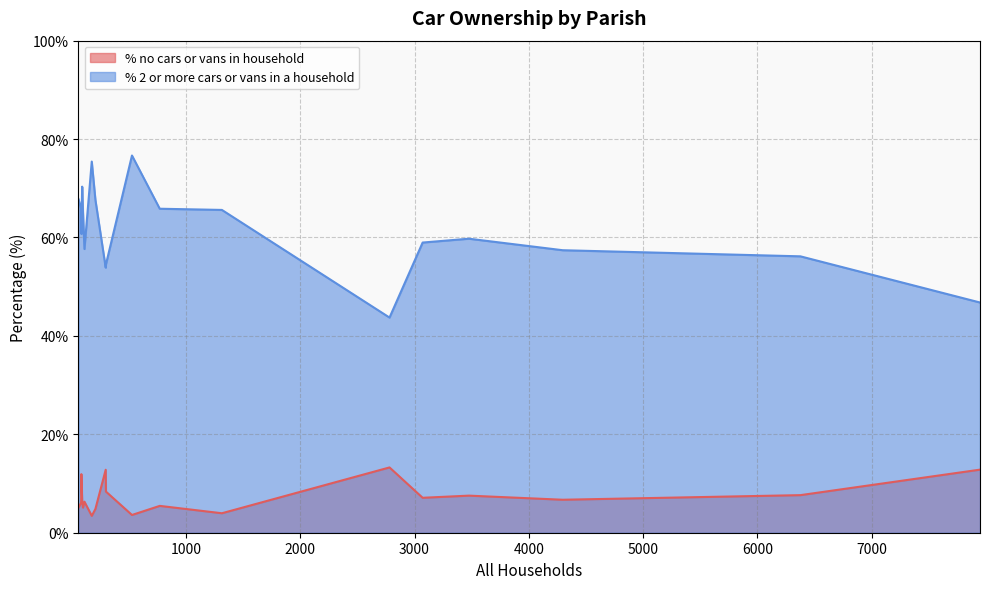

Which series has the largest total across all categories?

% 2 or more cars or vans in a household